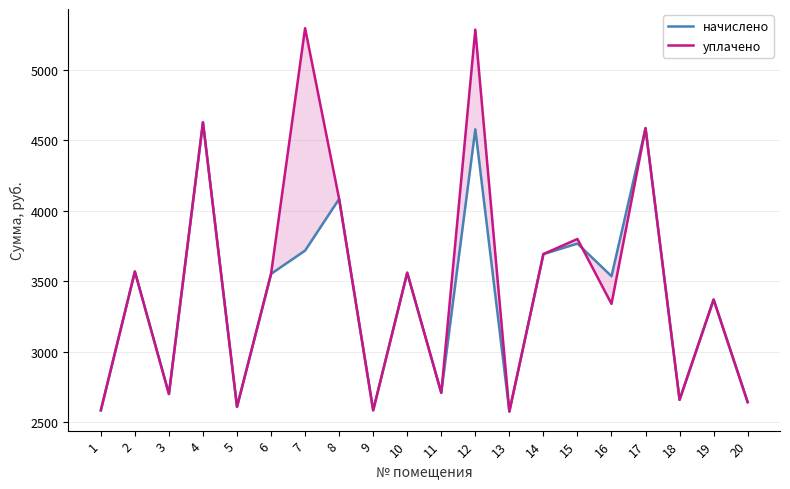

At which label is уплачено closest to 3936?

15